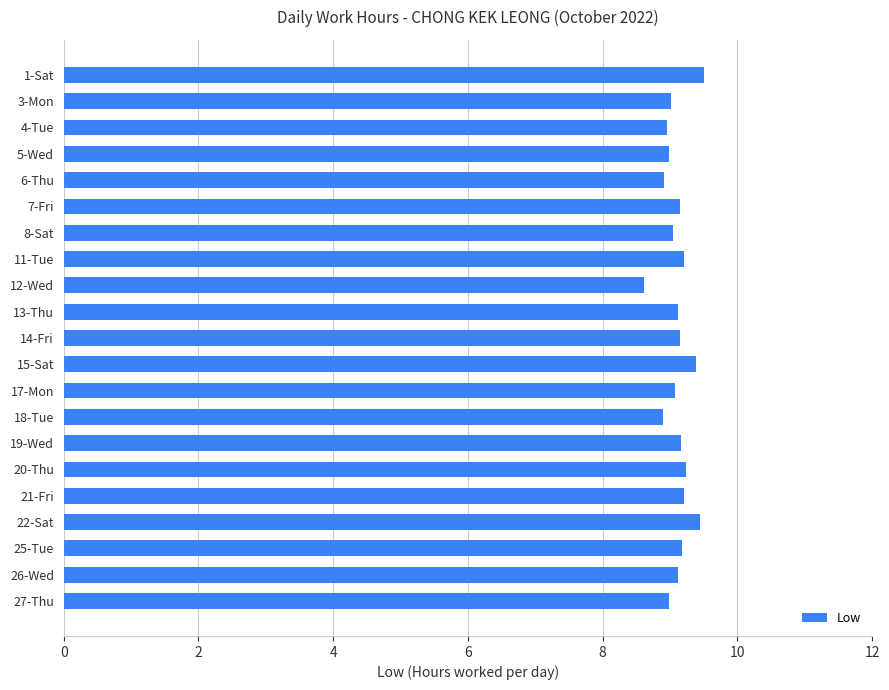

The chart shows a value of 12.7 at 1-Sat. True or false?

False